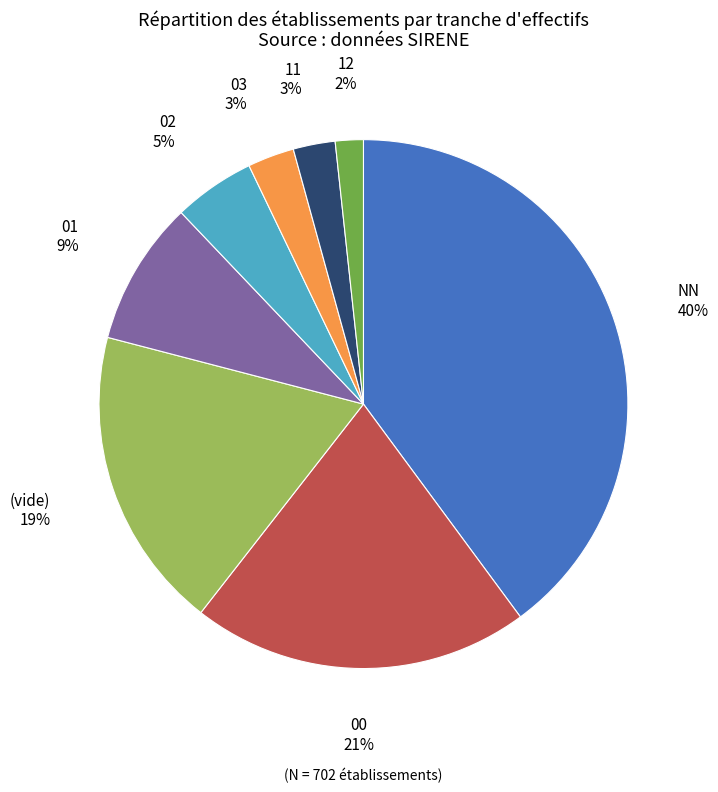

What percentage is the 11 slice, to the nearest percent?

3%